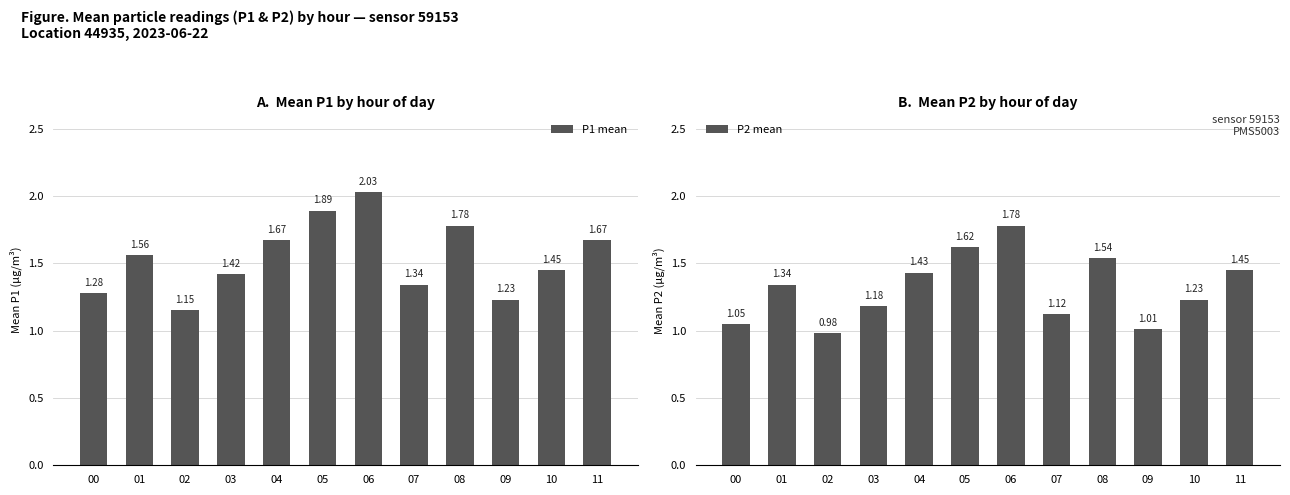

What is the value of the P2 mean bar at the 2nd from the left?

1.3